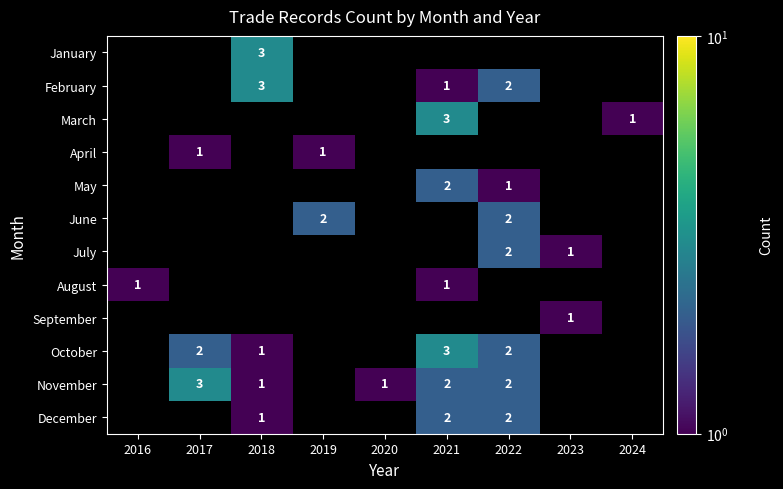

True or false: December has a value of 2 at 2021.

True